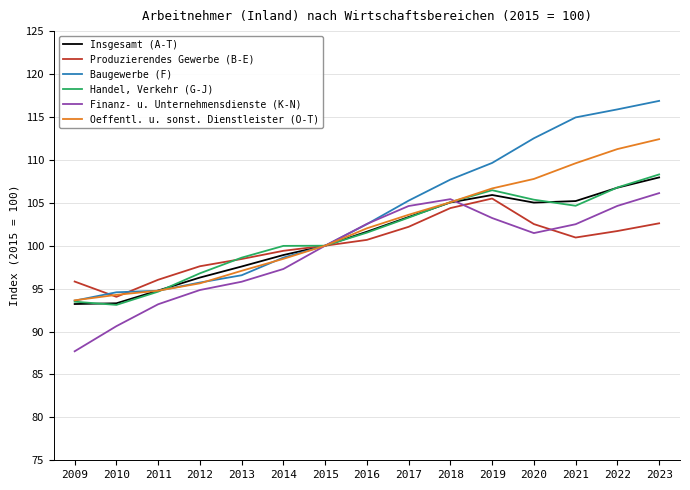

Does the chart display data point markers on the line(s)?

No